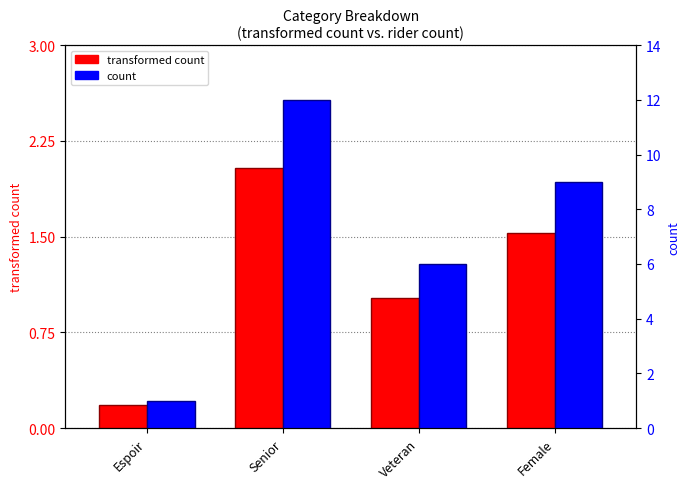

The value of count within category at Veteran is 6.0. True or false?

True